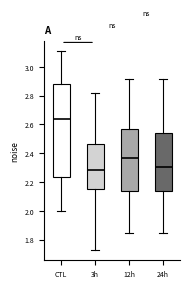

Reading left to right, read every box against the y-axis: the position of its median line, the range the box covers, and the ends of its whiskers. The values are not printed on the chart, so give them approximately, as read against the axis.

CTL: median 2.64, box 2.24 to 2.88, whiskers 2.00 to 3.10
3h: median 2.28, box 2.16 to 2.46, whiskers 1.72 to 2.82
12h: median 2.36, box 2.14 to 2.56, whiskers 1.84 to 2.92
24h: median 2.30, box 2.14 to 2.54, whiskers 1.84 to 2.92